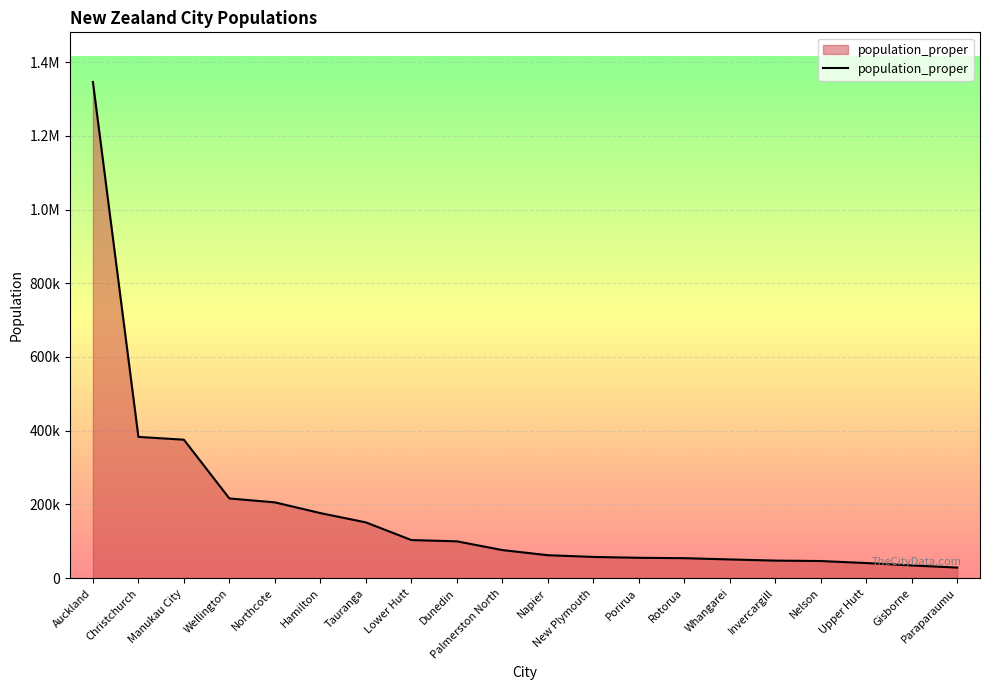

Does the chart display data point markers on the line(s)?

No